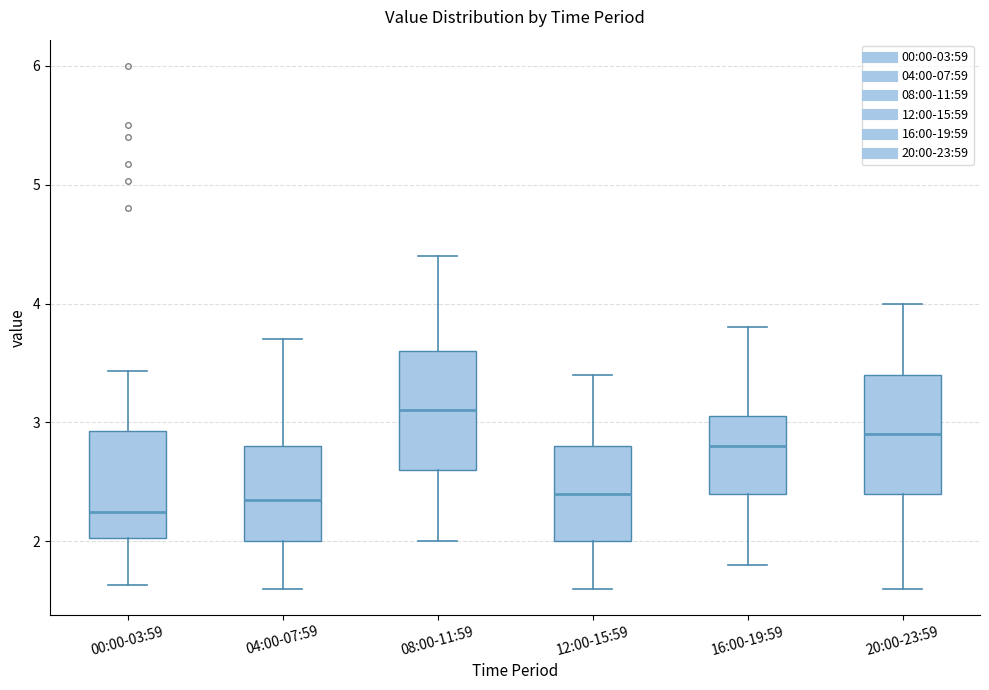

Reading left to right, transcribe this box plot: for each box, give where its median line is, the range the box spans, and where its two whiskers end, as read against the y-axis. The values are not printed on the chart, so give them approximately, as read against the axis.

00:00-03:59: median 2.3, box 2.0 to 2.9, whiskers 1.6 to 3.4
04:00-07:59: median 2.4, box 2.0 to 2.8, whiskers 1.6 to 3.7
08:00-11:59: median 3.1, box 2.6 to 3.6, whiskers 2.0 to 4.4
12:00-15:59: median 2.4, box 2.0 to 2.8, whiskers 1.6 to 3.4
16:00-19:59: median 2.8, box 2.4 to 3.1, whiskers 1.8 to 3.8
20:00-23:59: median 2.9, box 2.4 to 3.4, whiskers 1.6 to 4.0